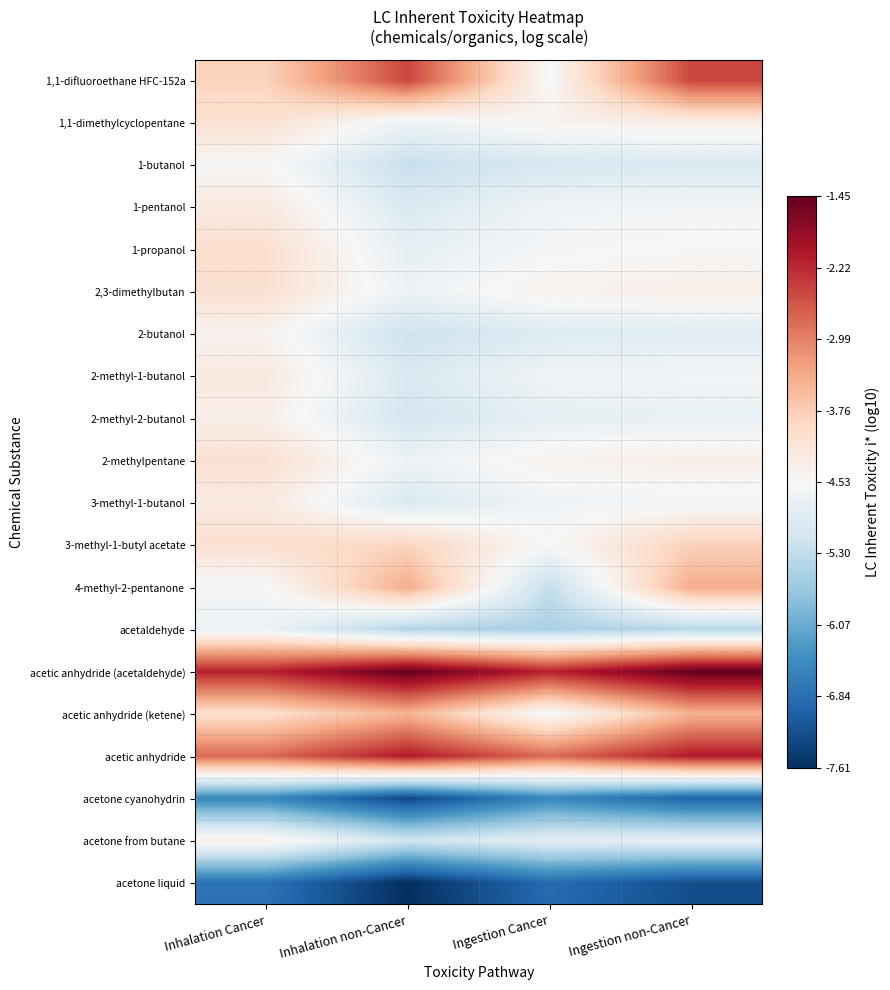

Reading left to right, what are all the values shown in this chart?

1,1-difluoroethane HFC-152a: Inhalation Cancer=-3.8	Inhalation non-Cancer=-2.5	Ingestion Cancer=-4.5	Ingestion non-Cancer=-2.5
1,1-dimethylcyclopentane: Inhalation Cancer=-4.1	Inhalation non-Cancer=-4.7	Ingestion Cancer=-4.4	Ingestion non-Cancer=-4.3
1-butanol: Inhalation Cancer=-4.5	Inhalation non-Cancer=-5.2	Ingestion Cancer=-5.0	Ingestion non-Cancer=-5.0
1-pentanol: Inhalation Cancer=-4.2	Inhalation non-Cancer=-5.0	Ingestion Cancer=-4.7	Ingestion non-Cancer=-4.6
1-propanol: Inhalation Cancer=-4.0	Inhalation non-Cancer=-4.8	Ingestion Cancer=-4.6	Ingestion non-Cancer=-4.5
2,3-dimethylbutan: Inhalation Cancer=-4.1	Inhalation non-Cancer=-4.7	Ingestion Cancer=-4.4	Ingestion non-Cancer=-4.3
2-butanol: Inhalation Cancer=-4.4	Inhalation non-Cancer=-5.2	Ingestion Cancer=-4.9	Ingestion non-Cancer=-4.9
2-methyl-1-butanol: Inhalation Cancer=-4.2	Inhalation non-Cancer=-5.0	Ingestion Cancer=-4.7	Ingestion non-Cancer=-4.6
2-methyl-2-butanol: Inhalation Cancer=-4.3	Inhalation non-Cancer=-5.1	Ingestion Cancer=-4.8	Ingestion non-Cancer=-4.8
2-methylpentane: Inhalation Cancer=-4.1	Inhalation non-Cancer=-4.7	Ingestion Cancer=-4.4	Ingestion non-Cancer=-4.3
3-methyl-1-butanol: Inhalation Cancer=-4.2	Inhalation non-Cancer=-5.0	Ingestion Cancer=-4.7	Ingestion non-Cancer=-4.6
3-methyl-1-butyl acetate: Inhalation Cancer=-4.0	Inhalation non-Cancer=-3.8	Ingestion Cancer=-4.5	Ingestion non-Cancer=-3.8
4-methyl-2-pentanone: Inhalation Cancer=-4.6	Inhalation non-Cancer=-3.4	Ingestion Cancer=-5.3	Ingestion non-Cancer=-3.4
acetaldehyde: Inhalation Cancer=-4.7	Inhalation non-Cancer=-5.5	Ingestion Cancer=-5.5	Ingestion non-Cancer=-5.4
acetic anhydride (acetaldehyde): Inhalation Cancer=-2.1	Inhalation non-Cancer=-1.4	Ingestion Cancer=-2.2	Ingestion non-Cancer=-1.4
acetic anhydride (ketene): Inhalation Cancer=-4.0	Inhalation non-Cancer=-3.5	Ingestion Cancer=-4.6	Ingestion non-Cancer=-3.4
acetic anhydride: Inhalation Cancer=-2.8	Inhalation non-Cancer=-2.1	Ingestion Cancer=-2.8	Ingestion non-Cancer=-2.1
acetone cyanohydrin: Inhalation Cancer=-6.5	Inhalation non-Cancer=-7.3	Ingestion Cancer=-6.5	Ingestion non-Cancer=-7.0
acetone from butane: Inhalation Cancer=-4.4	Inhalation non-Cancer=-5.1	Ingestion Cancer=-4.9	Ingestion non-Cancer=-4.8
acetone liquid: Inhalation Cancer=-6.8	Inhalation non-Cancer=-7.6	Ingestion Cancer=-6.9	Ingestion non-Cancer=-7.3